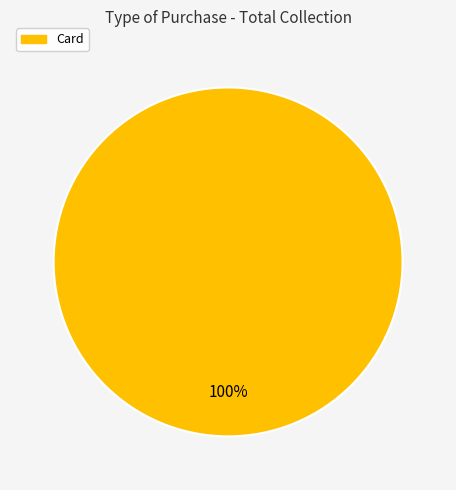

Is there a majority slice in this chart?

Yes